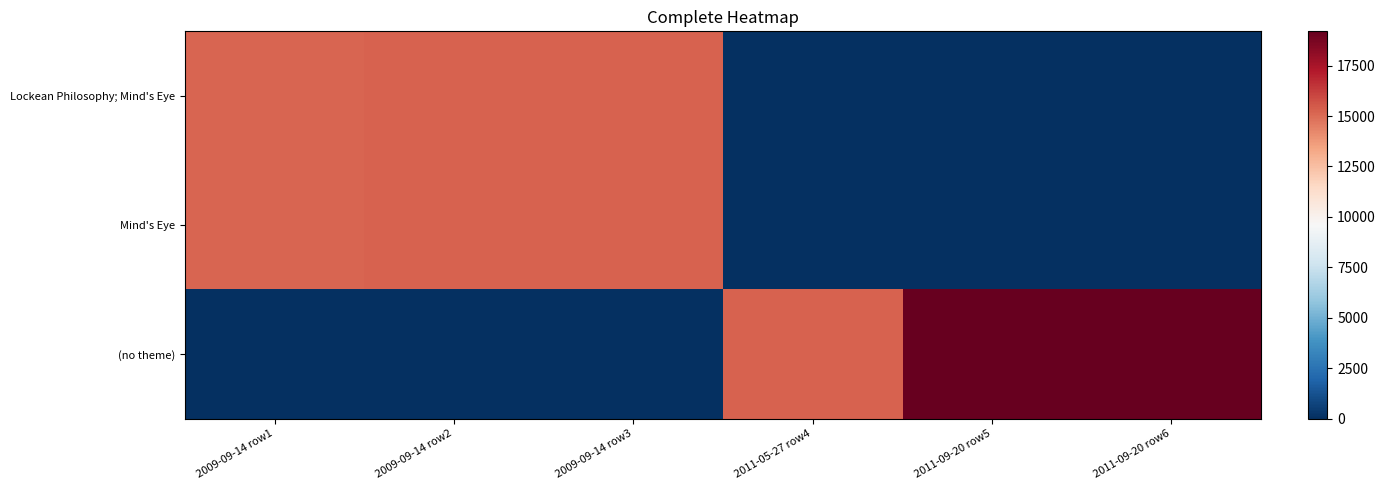

Which label corresponds to the smallest value in the chart?

2011-05-27 row4